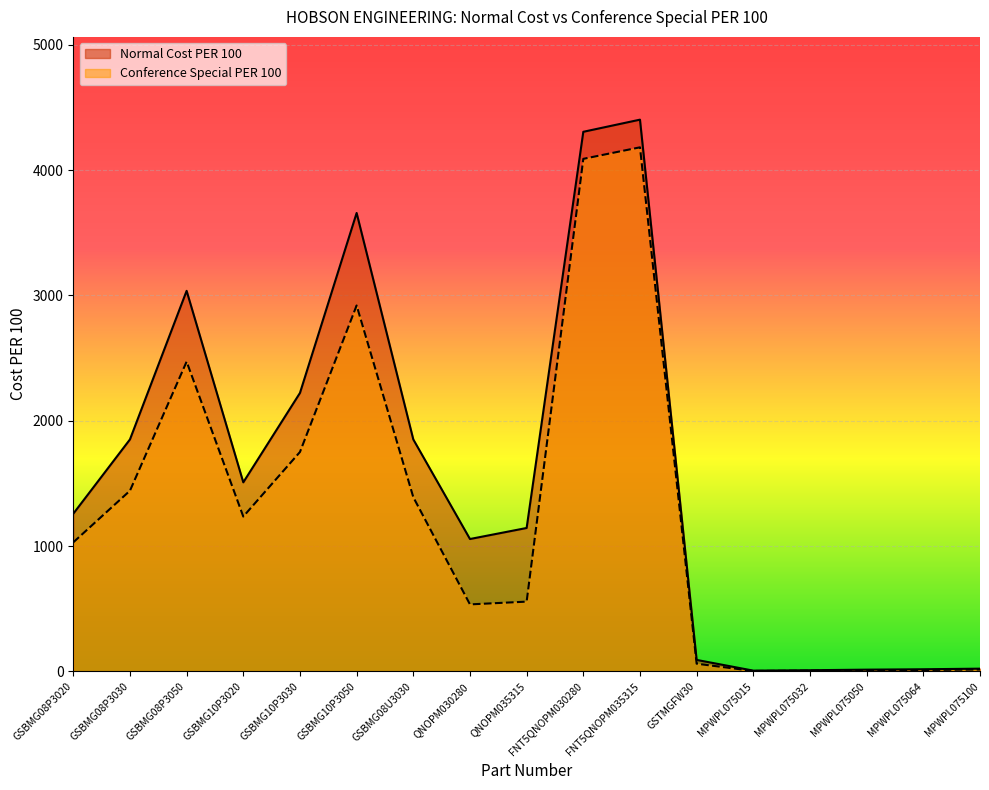

True or false: Normal Cost PER 100 and Conference Special PER 100 intersect in this chart.

False